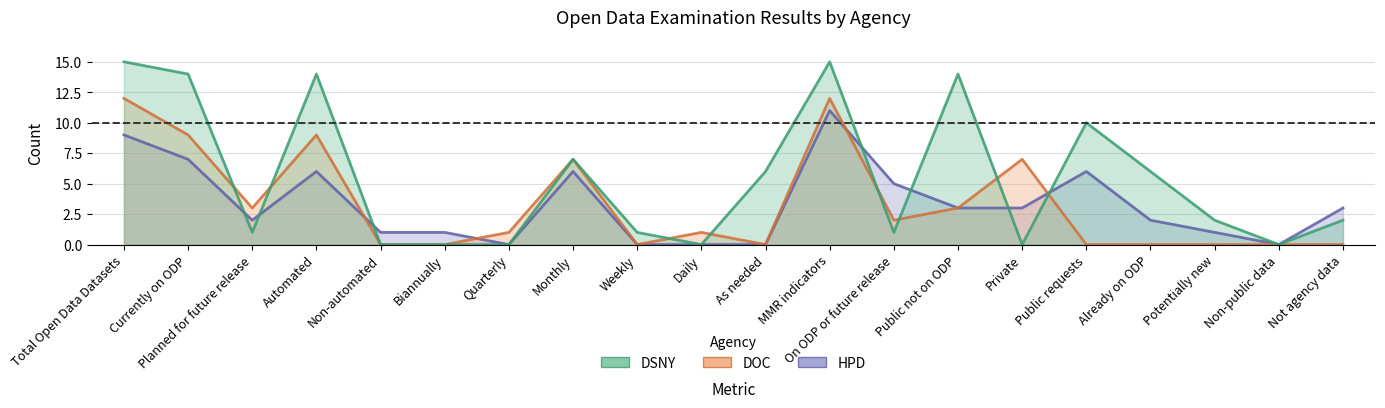

What is the difference between the second highest and second lowest values in the HPD series?

9